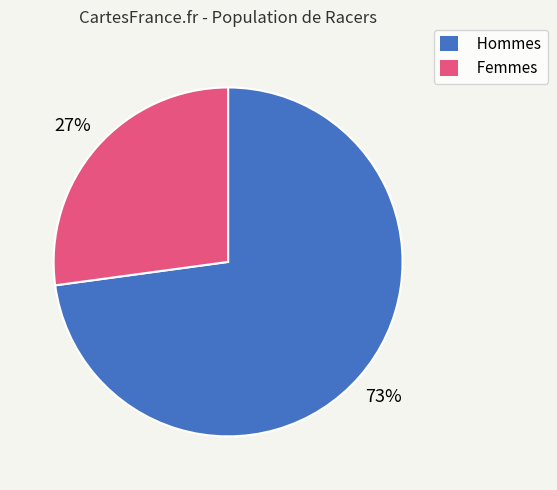

Is there a majority slice in this chart?

Yes